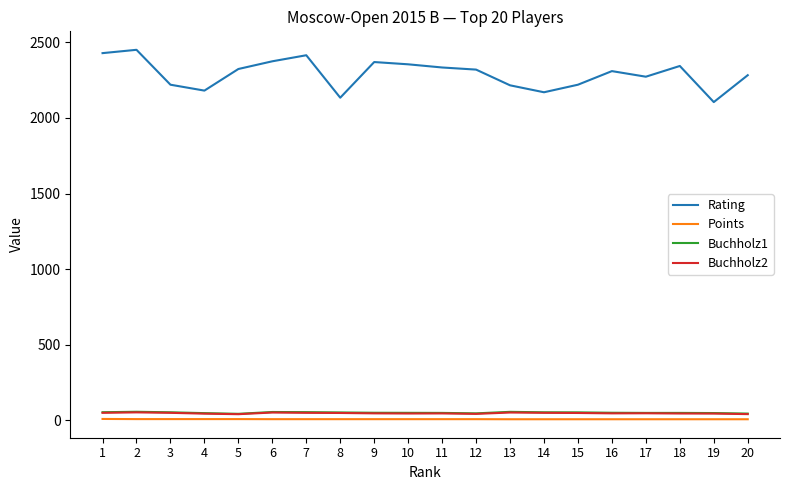

At which category does the chart reach its peak across all series?

2